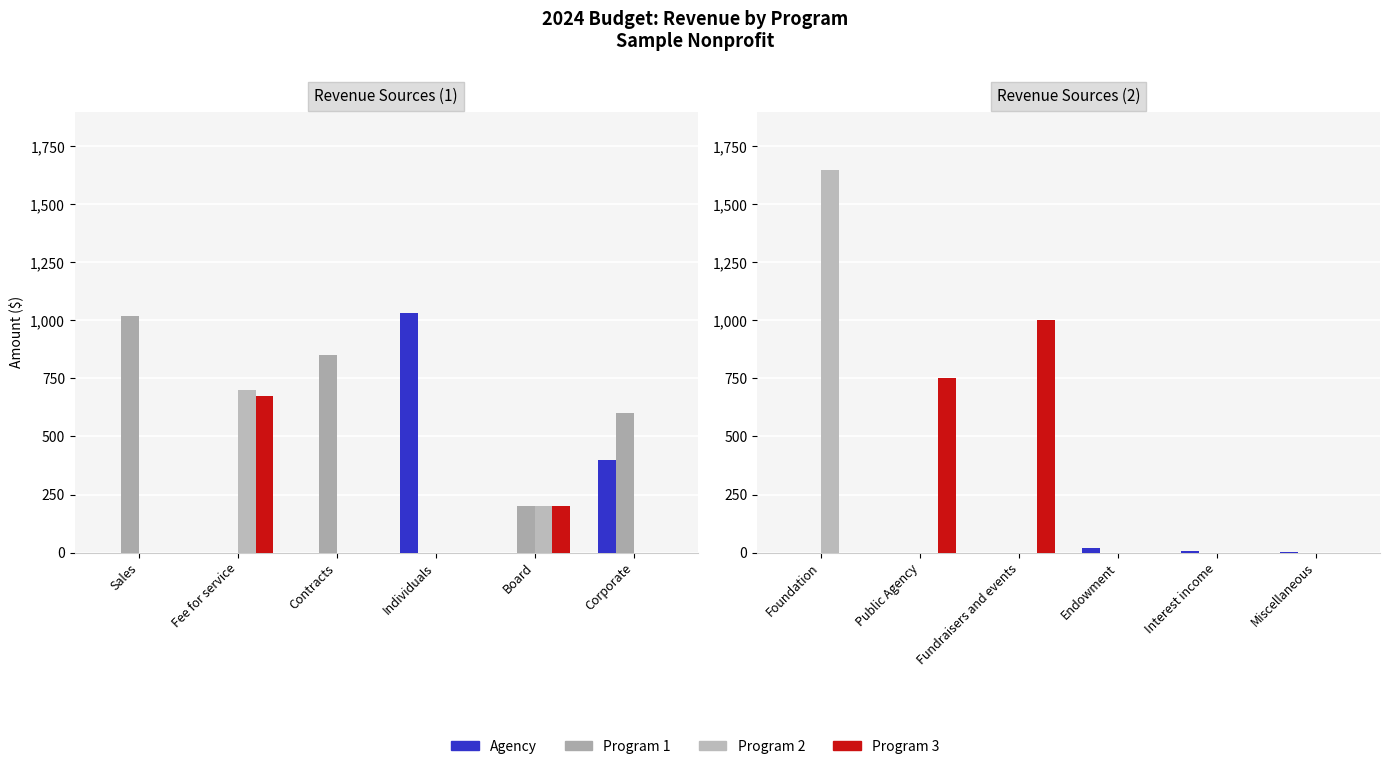

How many groups of bars are there?

6